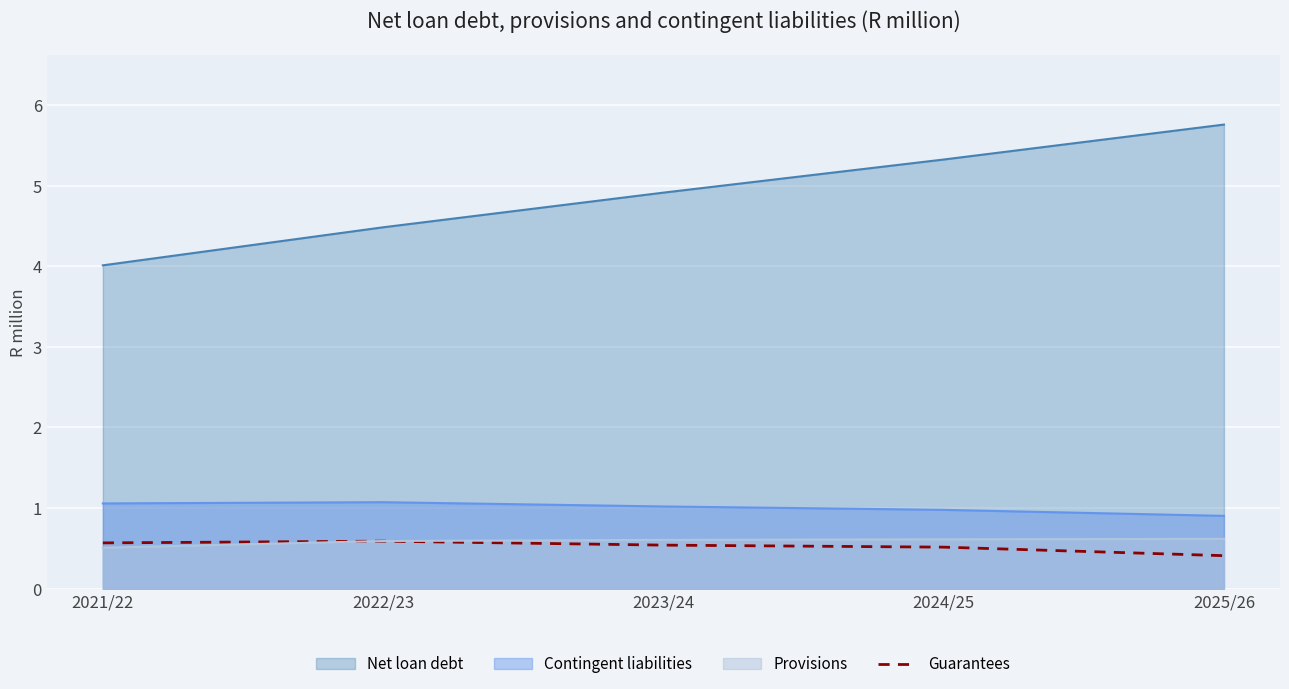

Read the Provisions value at 2024/25.

0.6